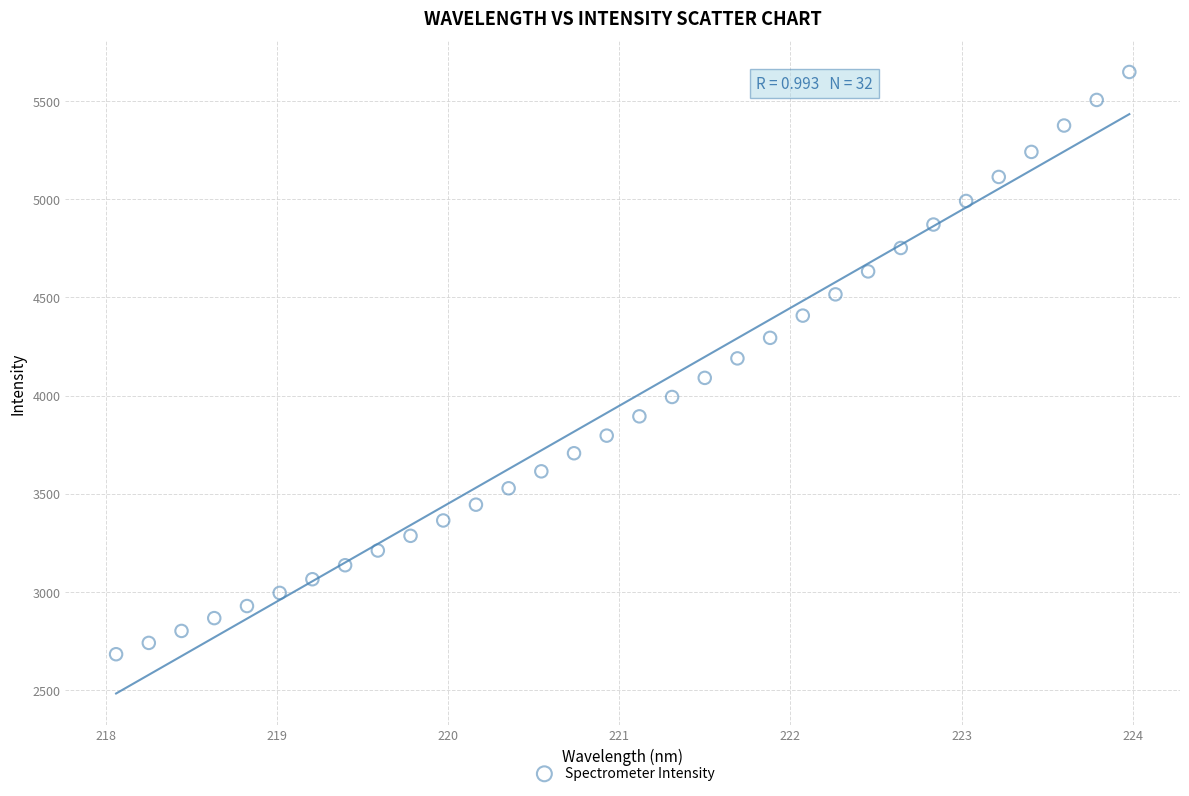

What is the range of X values (max minus min)?

5.9